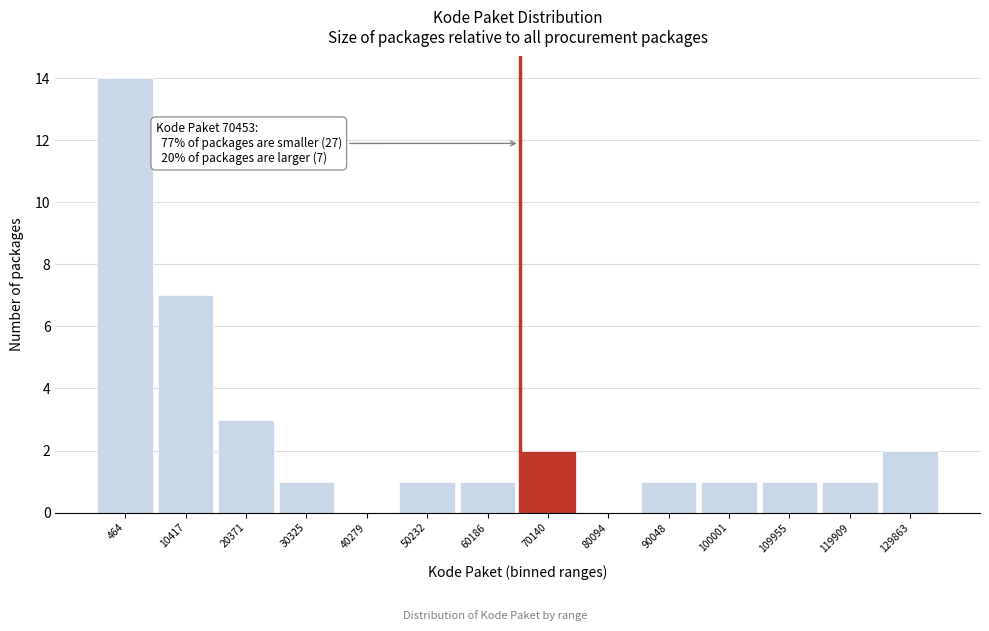

Reading left to right, what are all the values shown in this chart?

464=14	10417=7	20371=3	30325=1	40279=0	50232=1	60186=1	70140=2	80094=0	90048=1	100001=1	109955=1	119909=1	129863=2